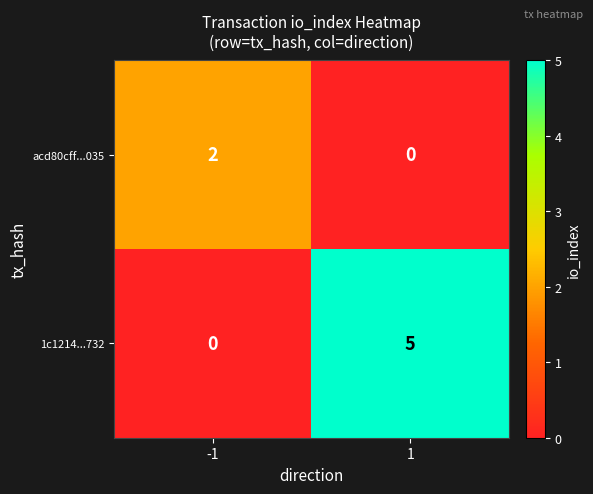

Is it true that acd80cff...035 equals -1 at 1?

False